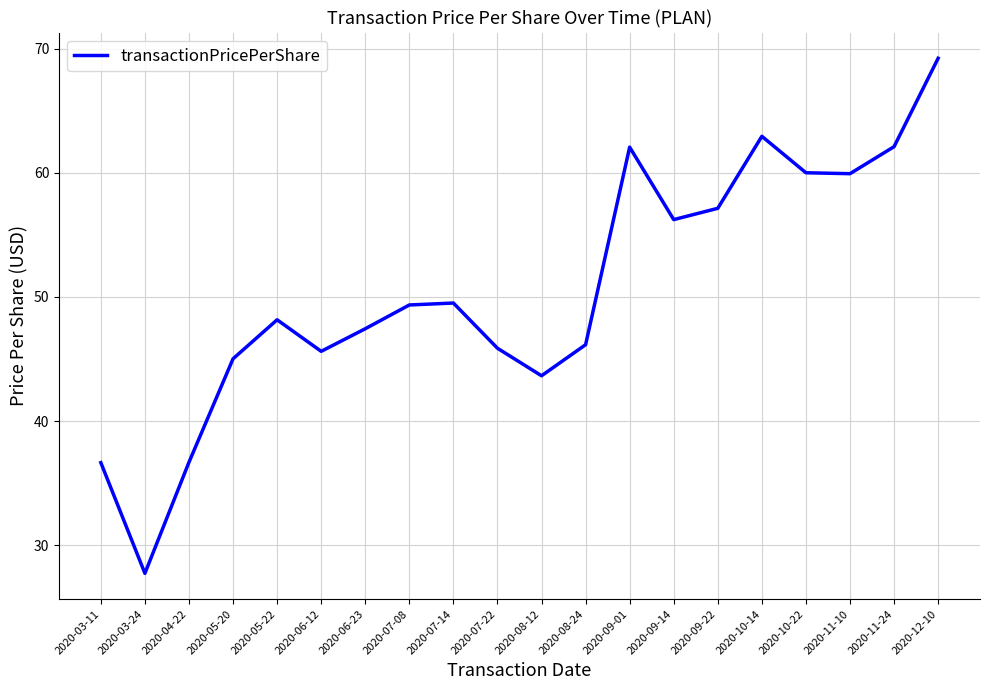

Where is the data nearest to the value 48?

2020-05-22